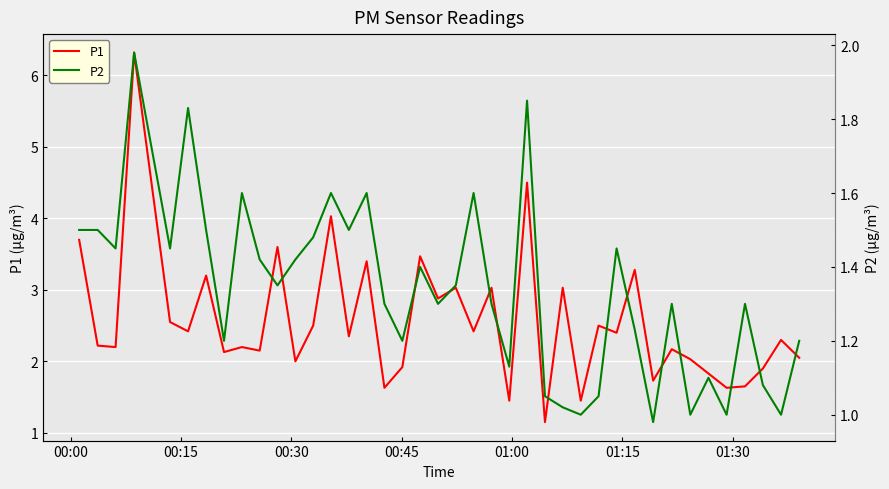

What is the maximum value for P1?

6.3